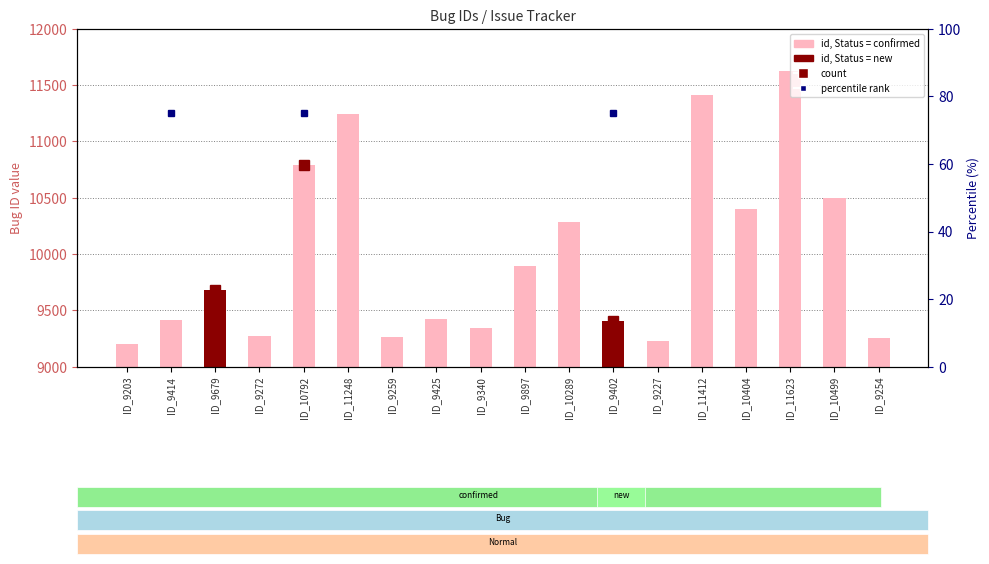

What is the label of the 14th bar from the right?

ID_10792